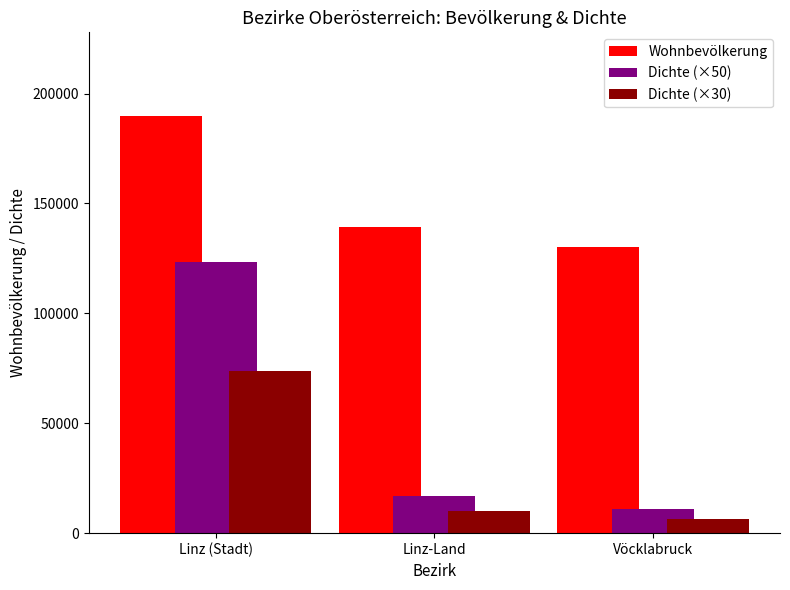

Between Linz (Stadt) and Linz-Land, which series saw the biggest shift?

Dichte (×50)